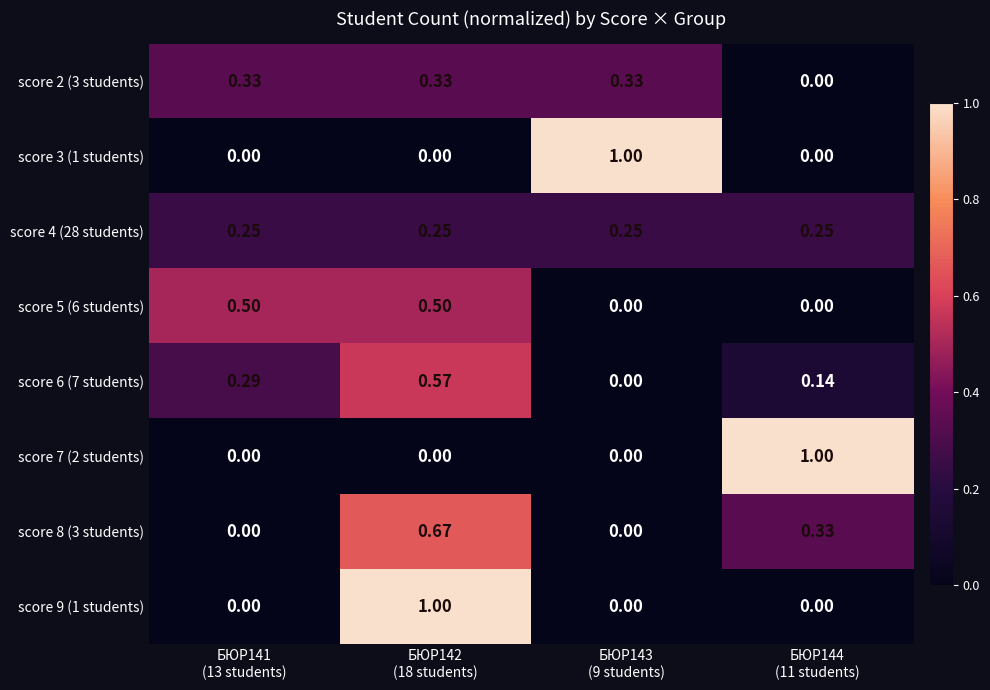

What is the total value across all series at БЮР142
(18 students)?

3.3